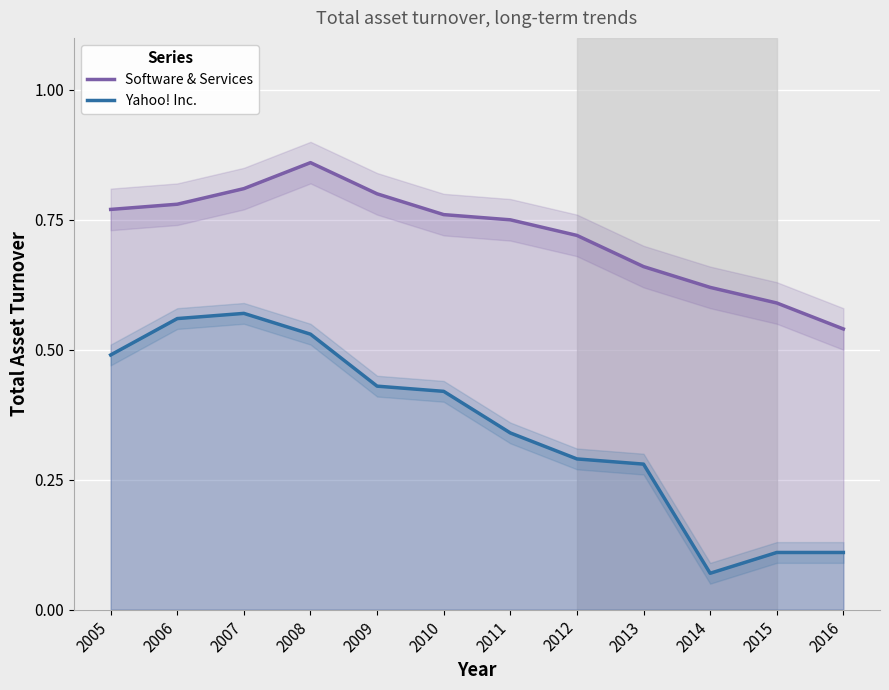

What is the difference between the maximum and minimum values in the Software & Services series?

0.3